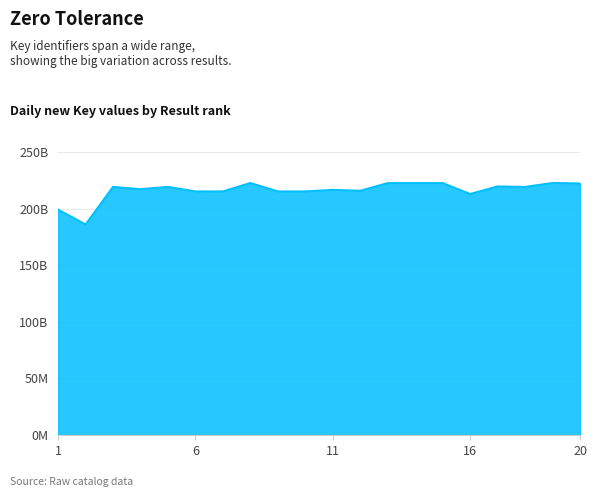

Does the chart have visible grid lines?

Yes